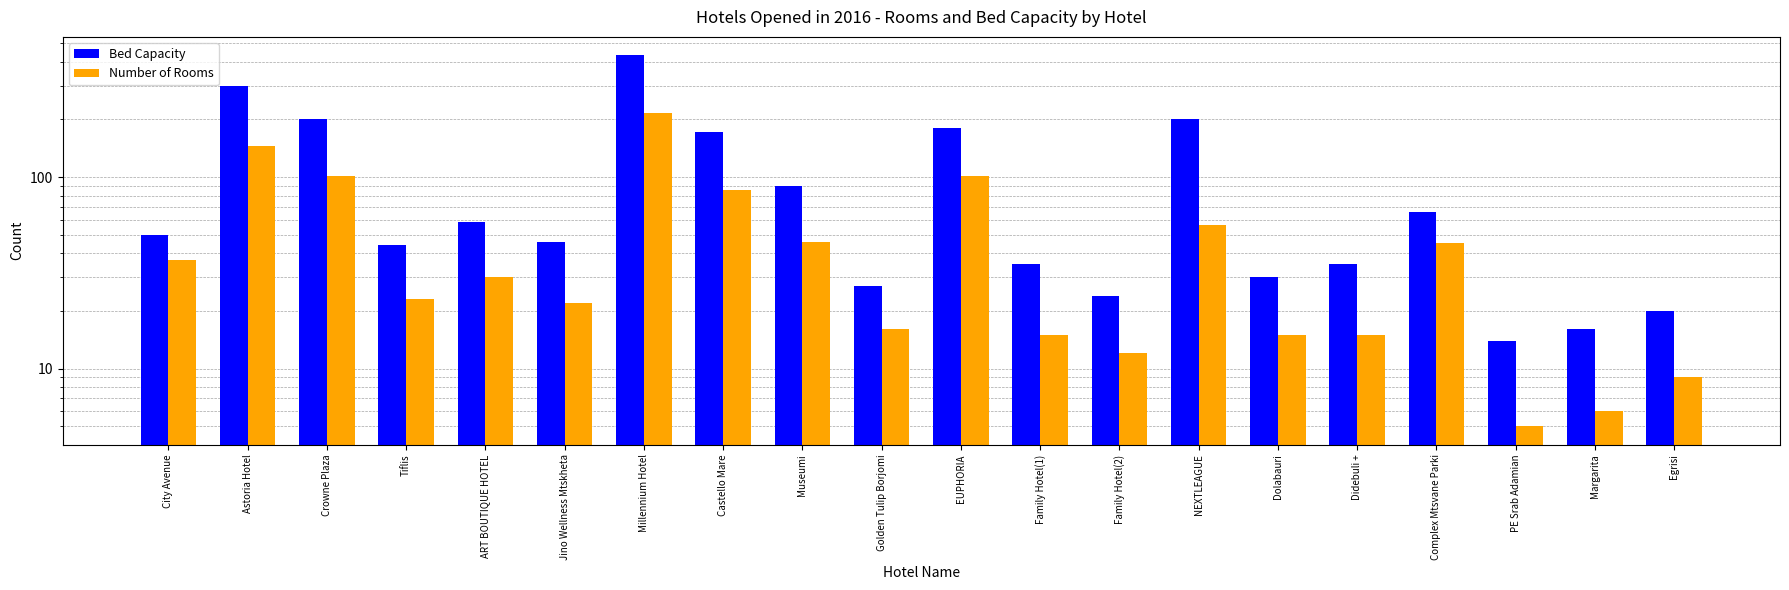

Which series has the largest total across all categories?

Bed Capacity